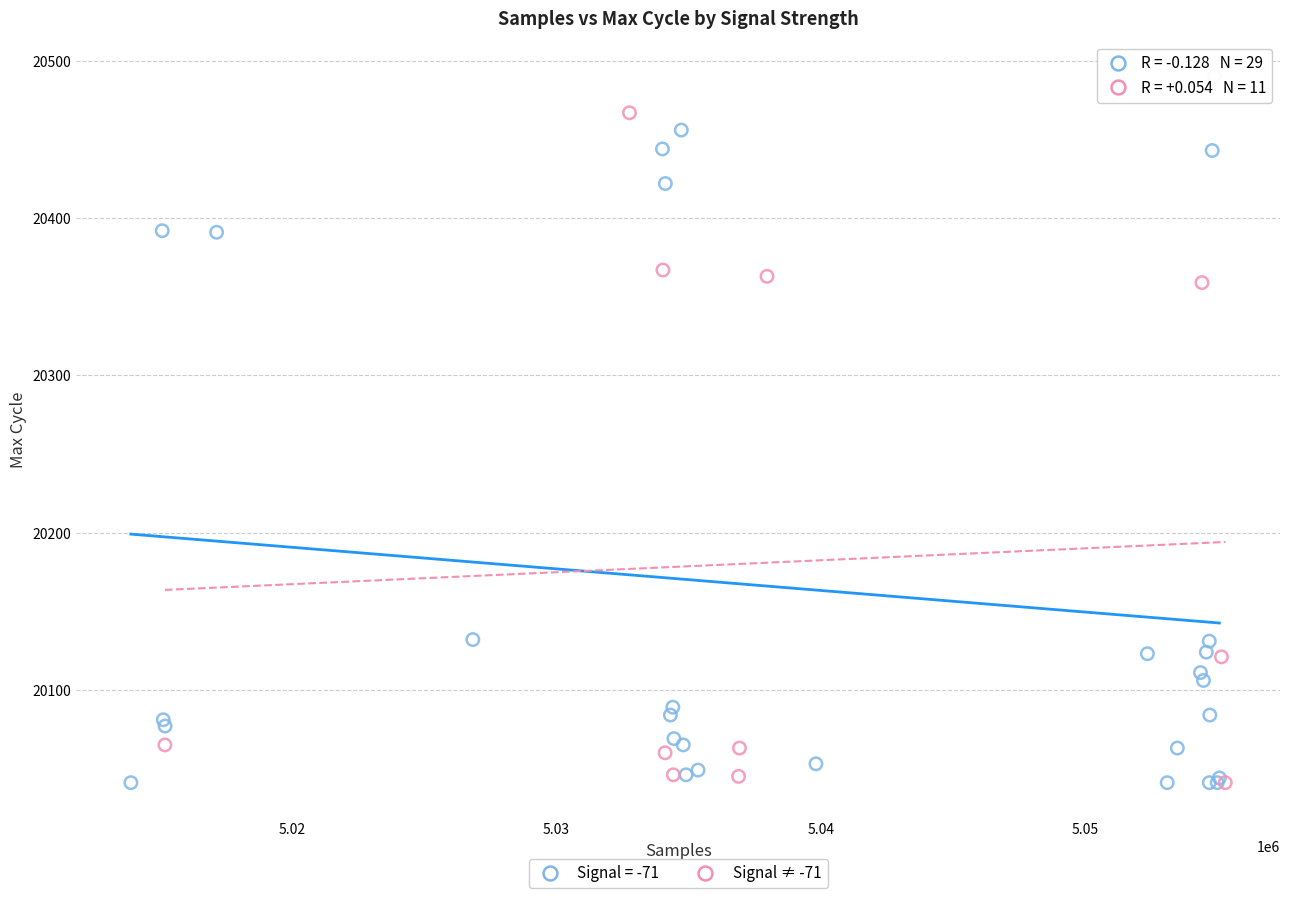

Which series contains the highest Y value?

Signal = -71